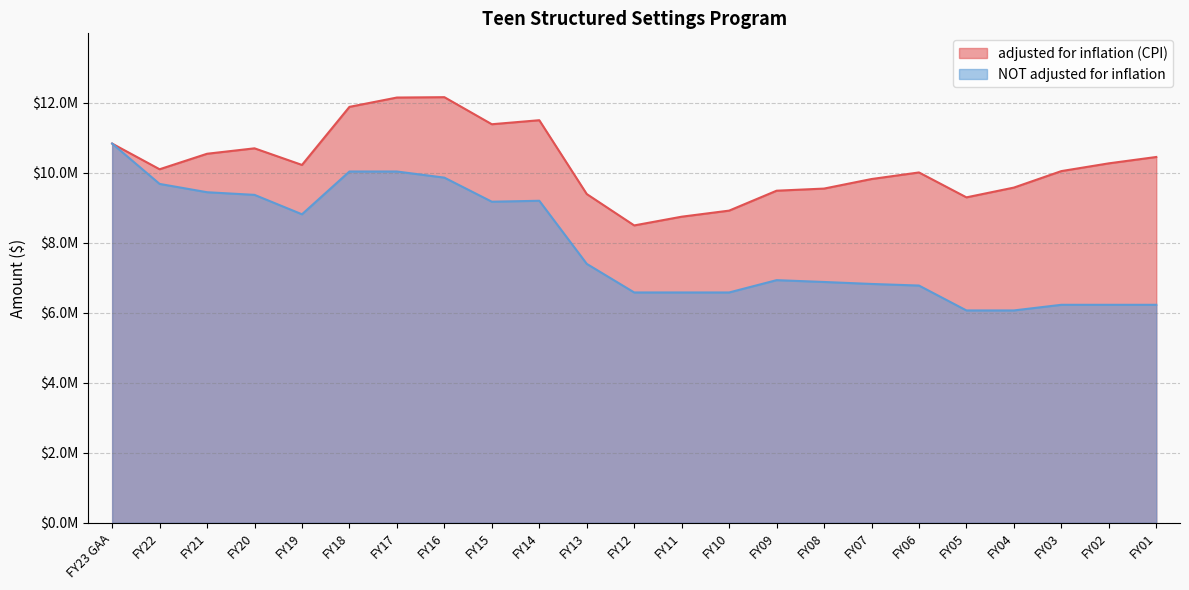

The adjusted for inflation (CPI) series shows 10536877 at FY21. True or false?

True